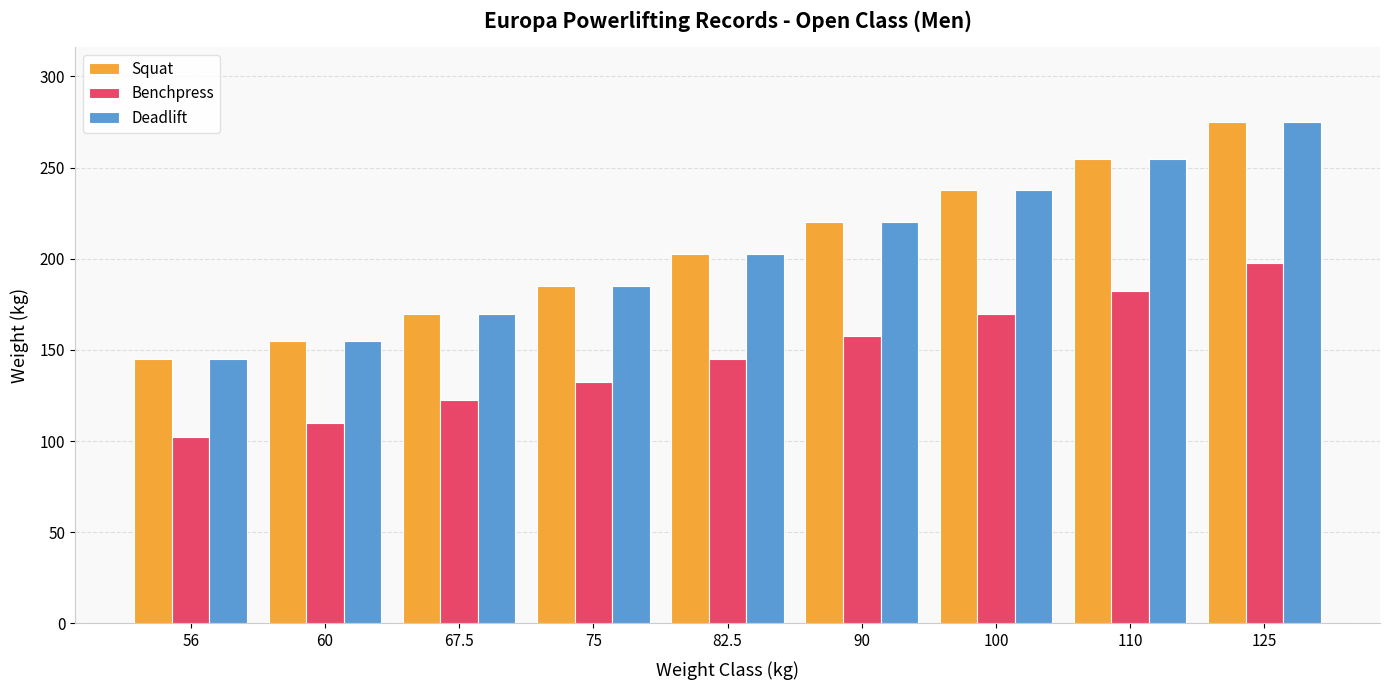

Rank the categories by Benchpress value from lowest to highest.

56, 60, 67.5, 75, 82.5, 90, 100, 110, 125